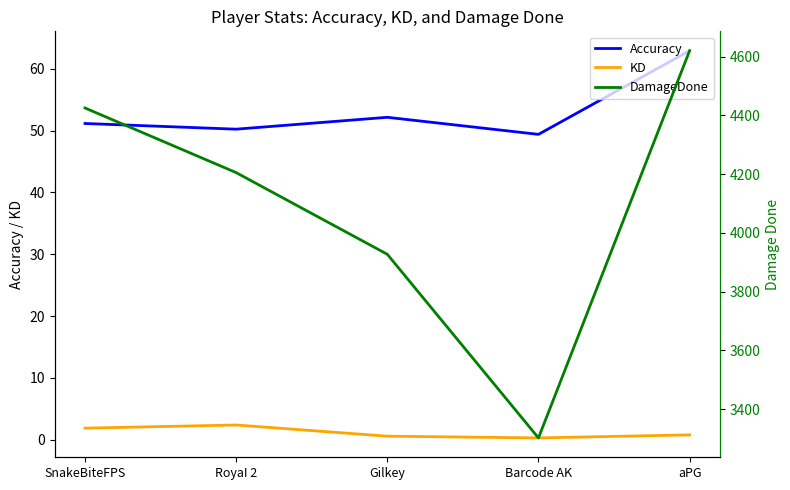

What is the average value of the KD series?

1.2